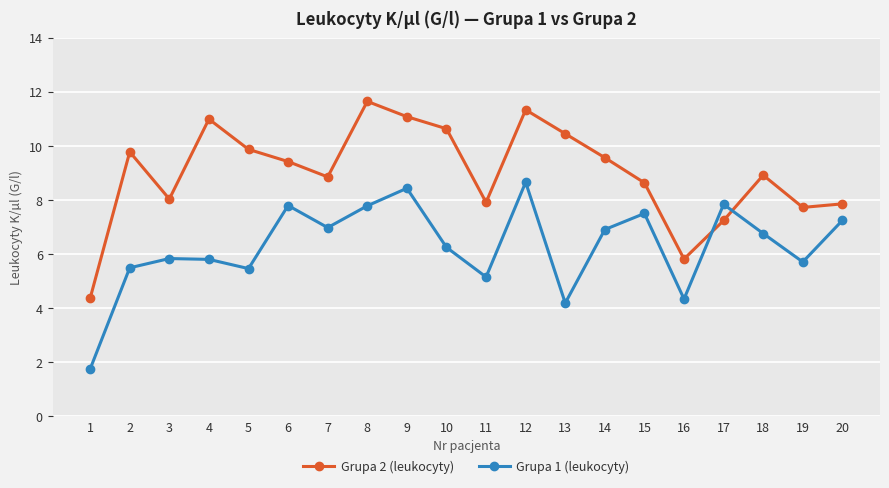

What is the difference between the maximum and minimum values in the Grupa 1 (leukocyty) series?

6.9